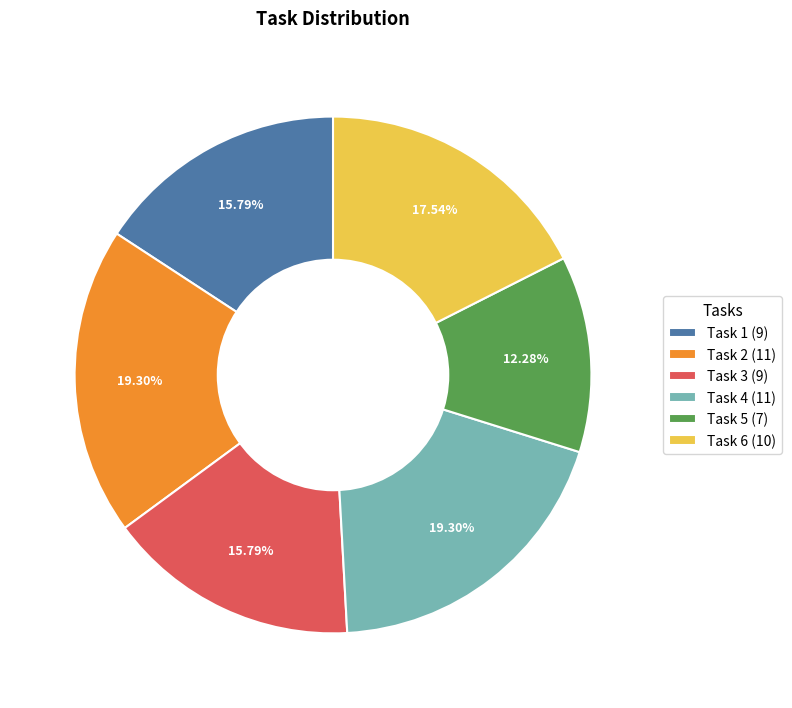

Which has a higher value, Task 5 (7) or Task 2 (11)?

Task 2 (11)